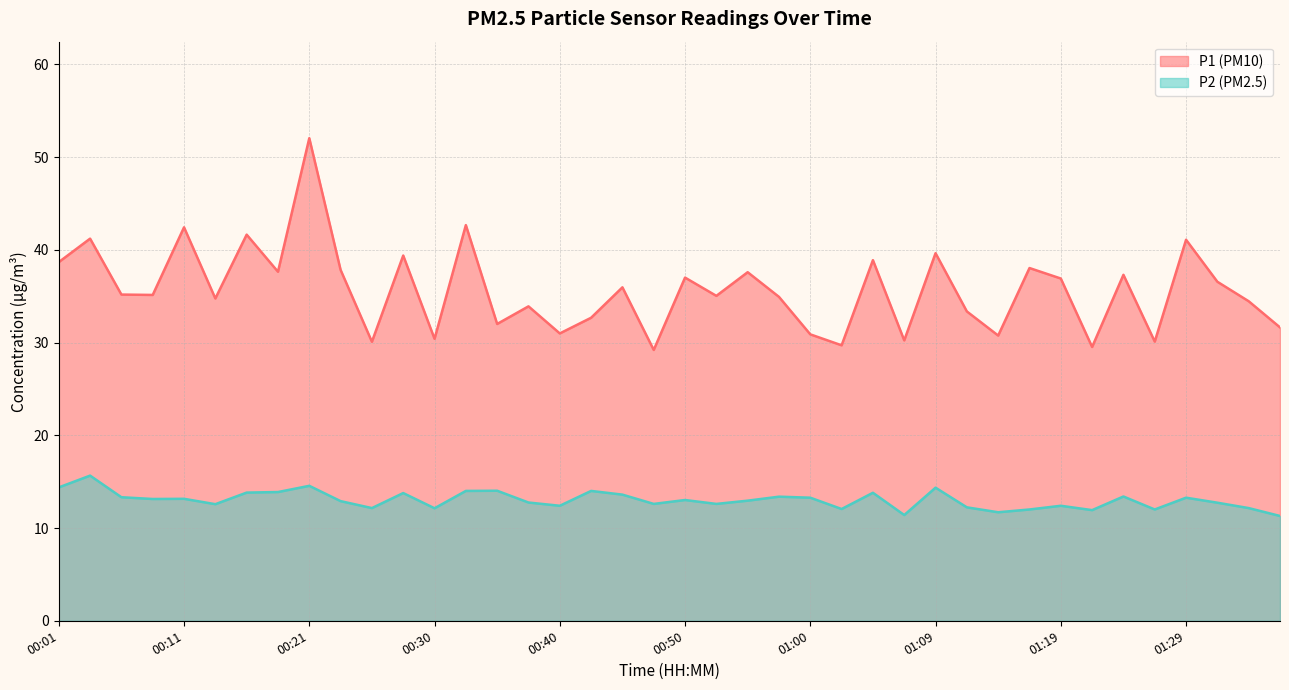

What is the sum of the P1 values at 00:50 and 00:38?

70.9